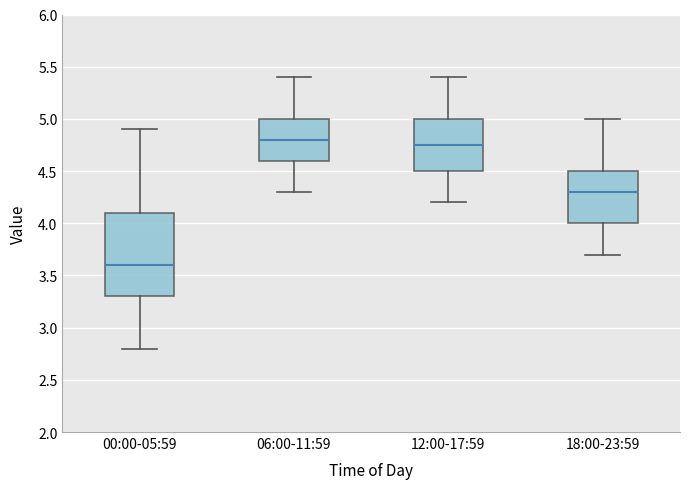

Reading left to right, read every box against the y-axis: the position of its median line, the range the box covers, and the ends of its whiskers. The values are not printed on the chart, so give them approximately, as read against the axis.

00:00-05:59: median 3.60, box 3.30 to 4.10, whiskers 2.80 to 4.90
06:00-11:59: median 4.80, box 4.60 to 5.00, whiskers 4.30 to 5.40
12:00-17:59: median 4.75, box 4.50 to 5.00, whiskers 4.20 to 5.40
18:00-23:59: median 4.30, box 4.00 to 4.50, whiskers 3.70 to 5.00